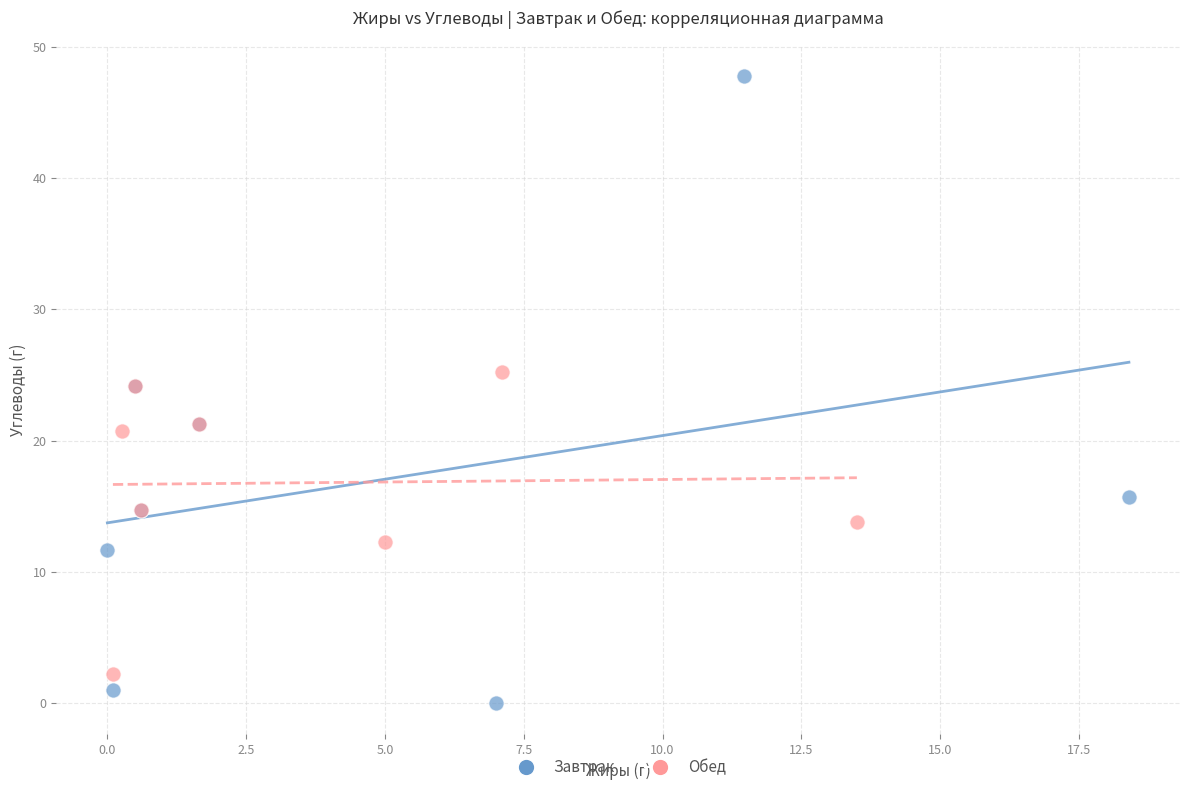

Which series reaches the maximum Y coordinate?

Завтрак